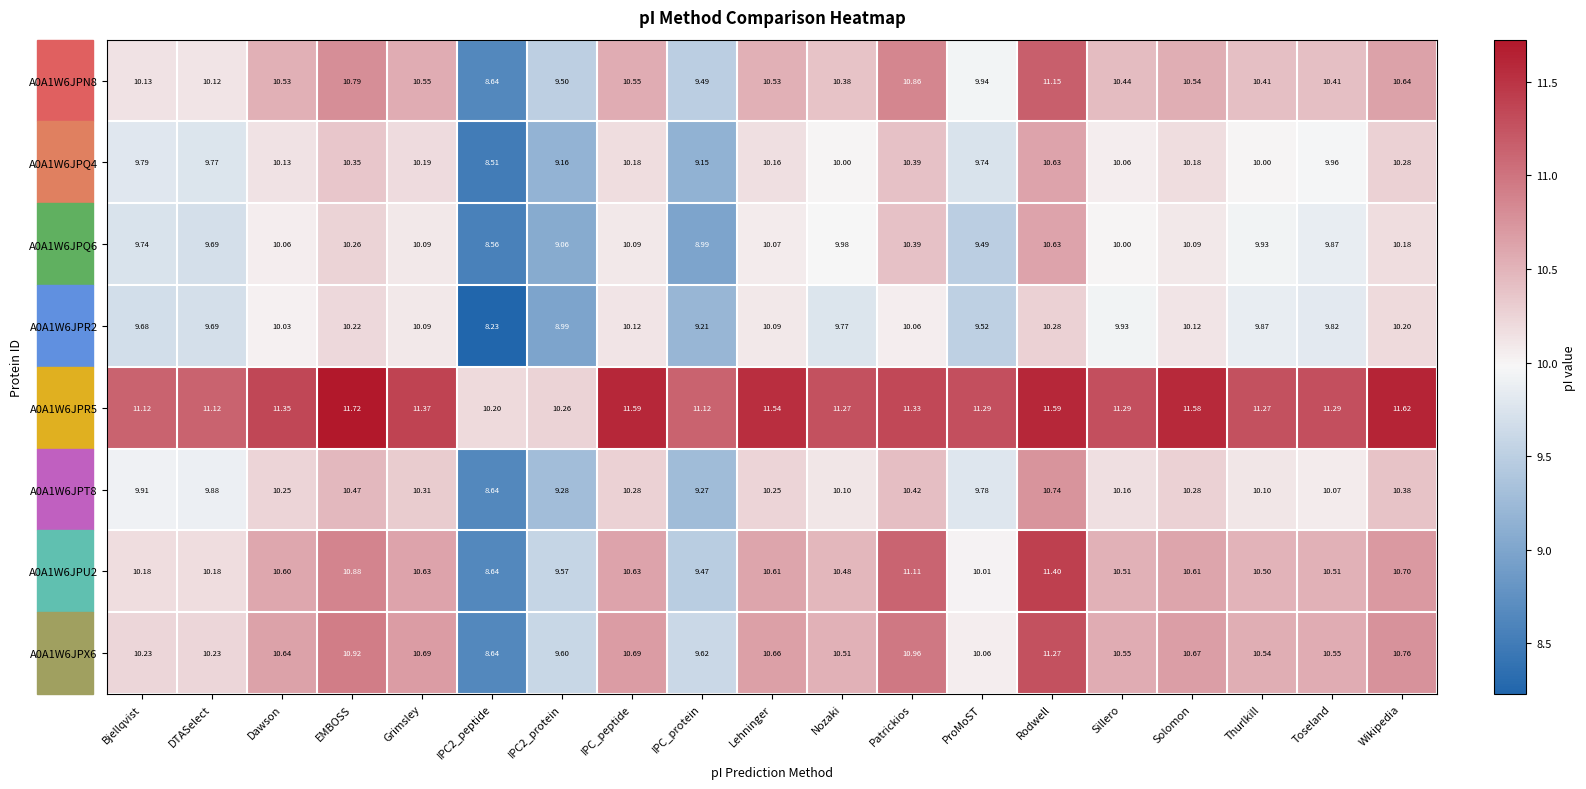

What is the spread (max minus min) of values at Sillero?

1.4